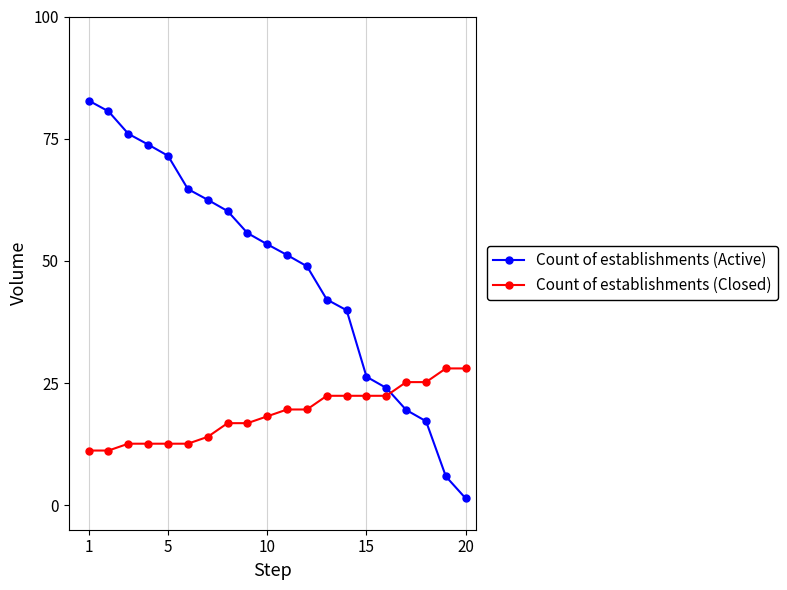

What is the difference between the second highest and second lowest values in the Count of establishments (Closed) series?

16.8